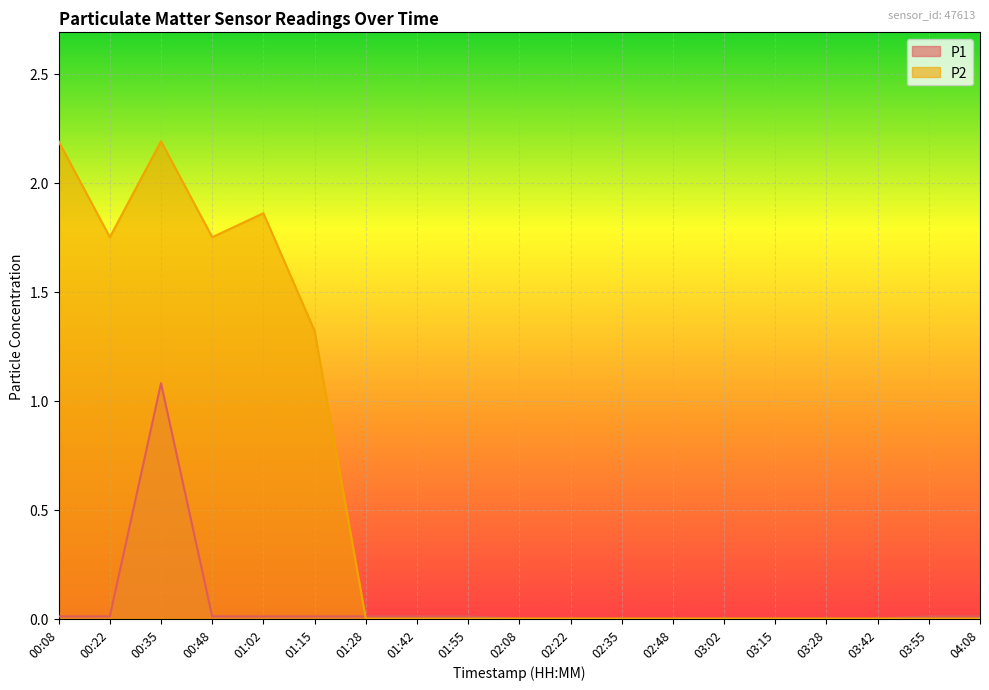

How many intersections are there between P2 and P1?

1